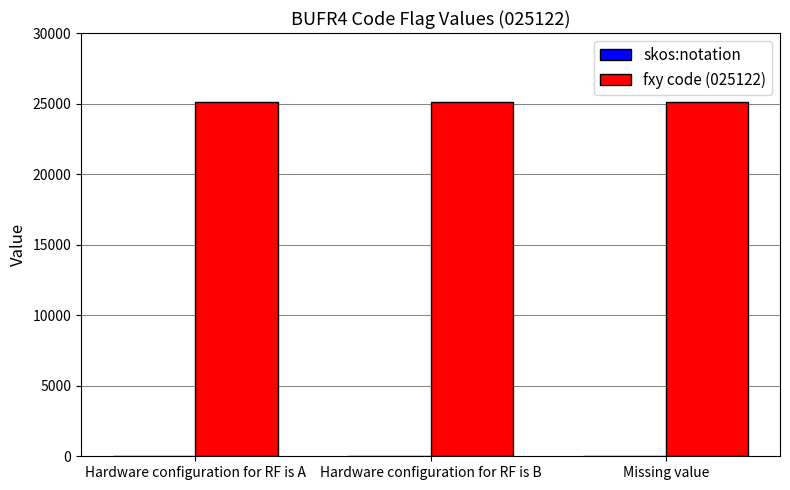

The fxy code (025122) series shows 25122 at Hardware configuration for RF is B. True or false?

True